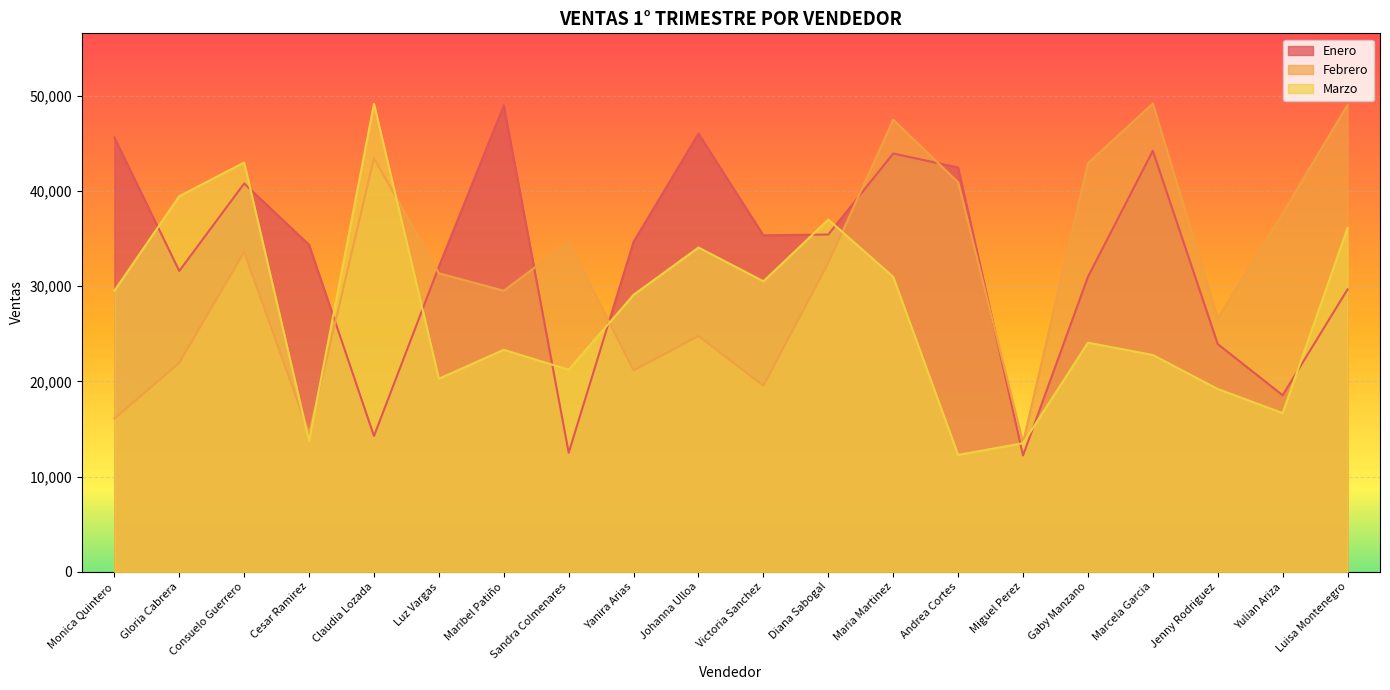

At how many categories does at least one series exceed 40950?

10